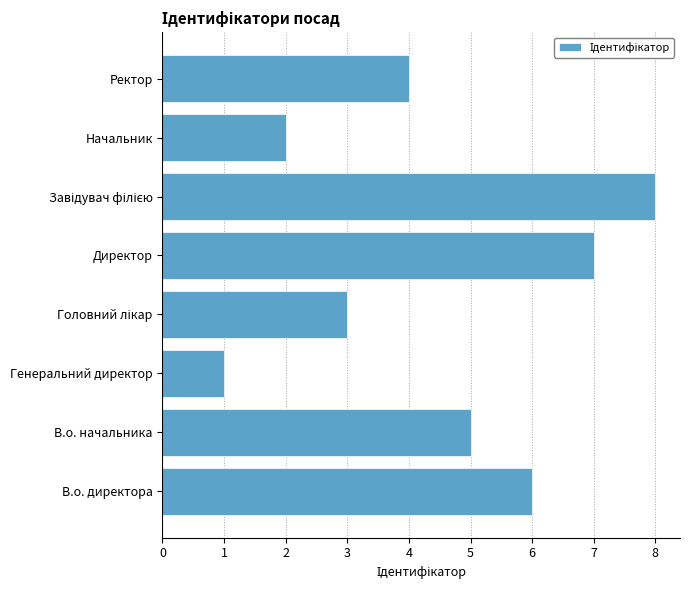

What is the sum of all values?

36